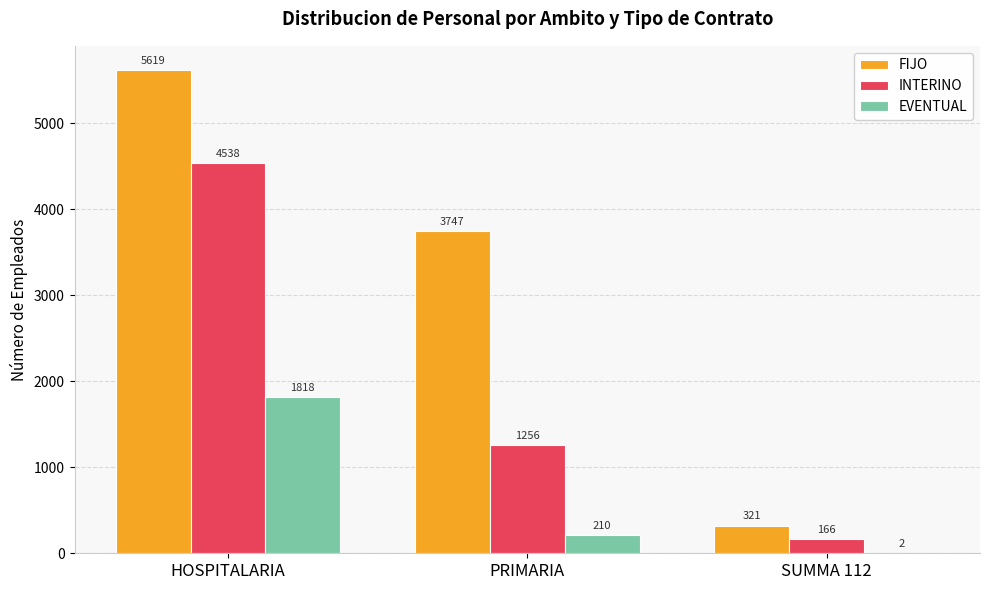

What is the maximum value shown in the chart?

5619